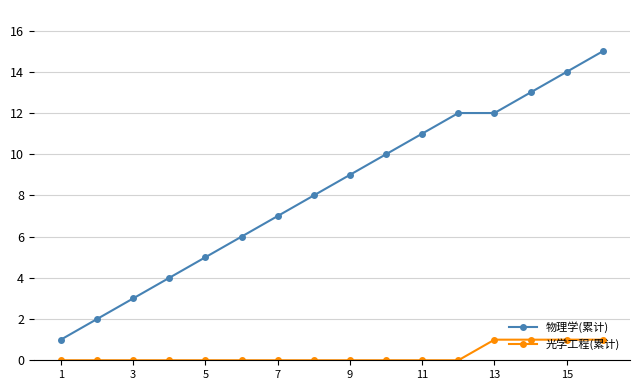

What is the difference between the maximum and minimum values in the 光学工程(累计) series?

1